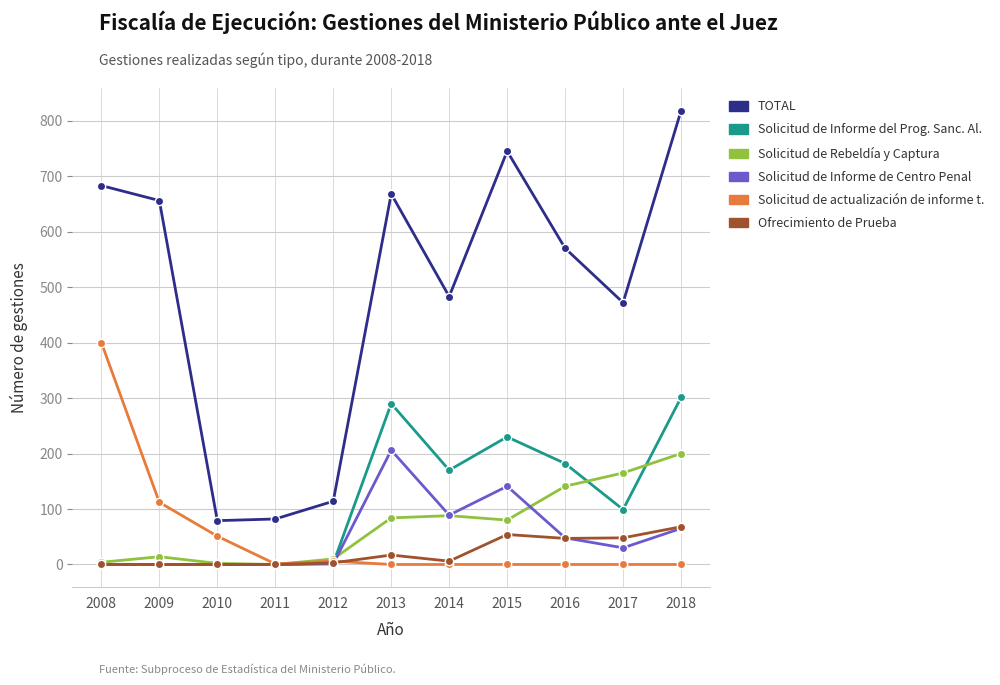

How many values in the Solicitud de Rebeldía y Captura series are below 80?

5